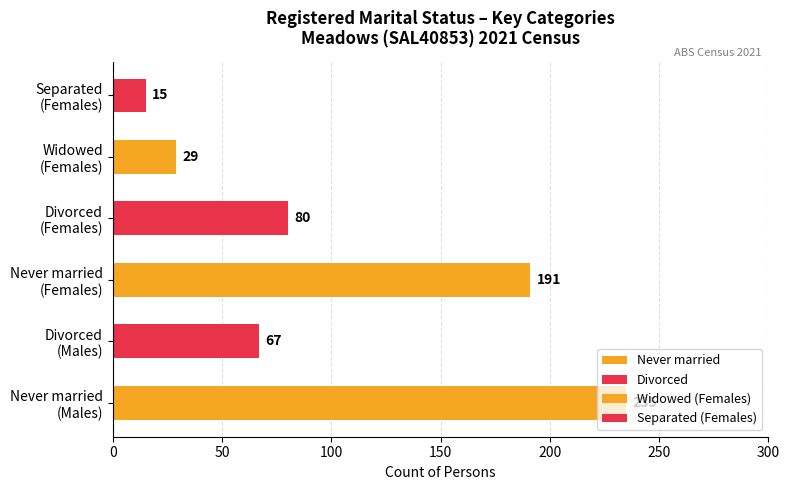

Which series has the widest spread of values?

Never married